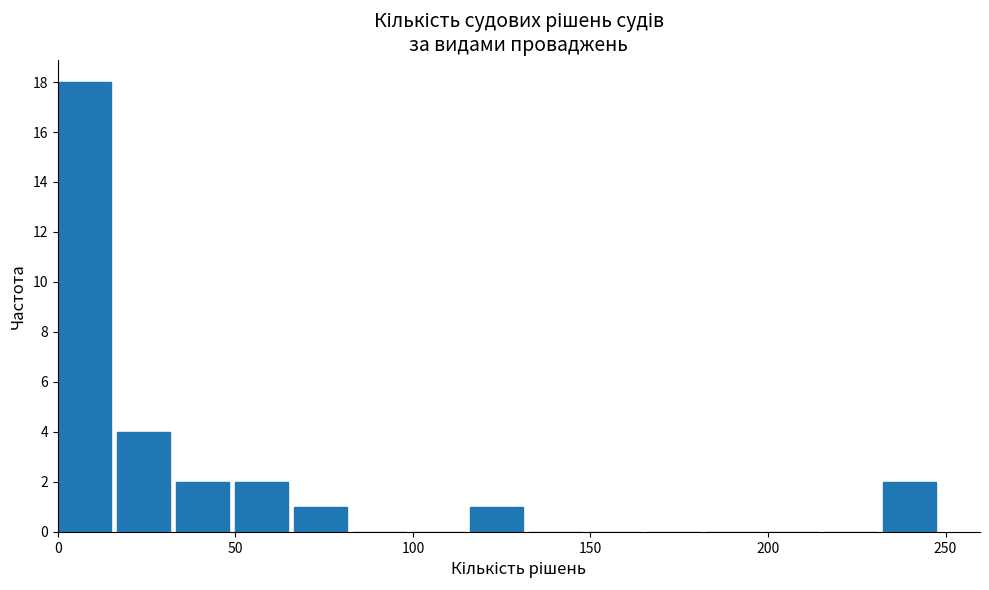

Around what value on the x-axis is the tallest bar? Give the approximate position of its centre, as read against the axis.

5